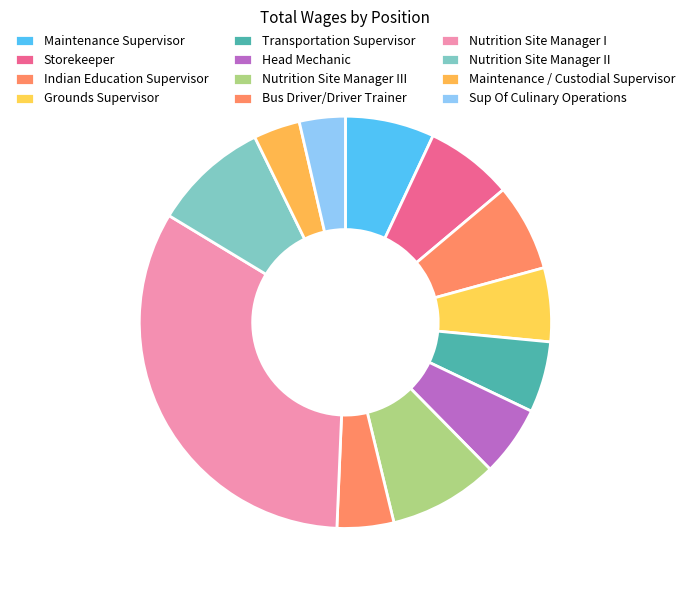

To the nearest percent, what percentage of the pie is Grounds Supervisor?

6%